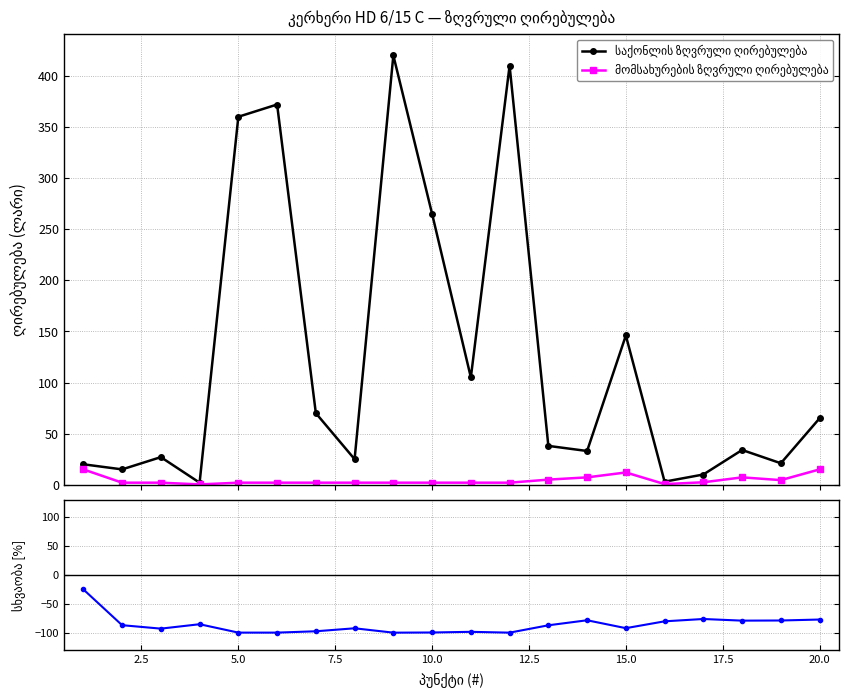

How many values in the მომსახურების ზღვრული ღირებულება series are below 2?

2